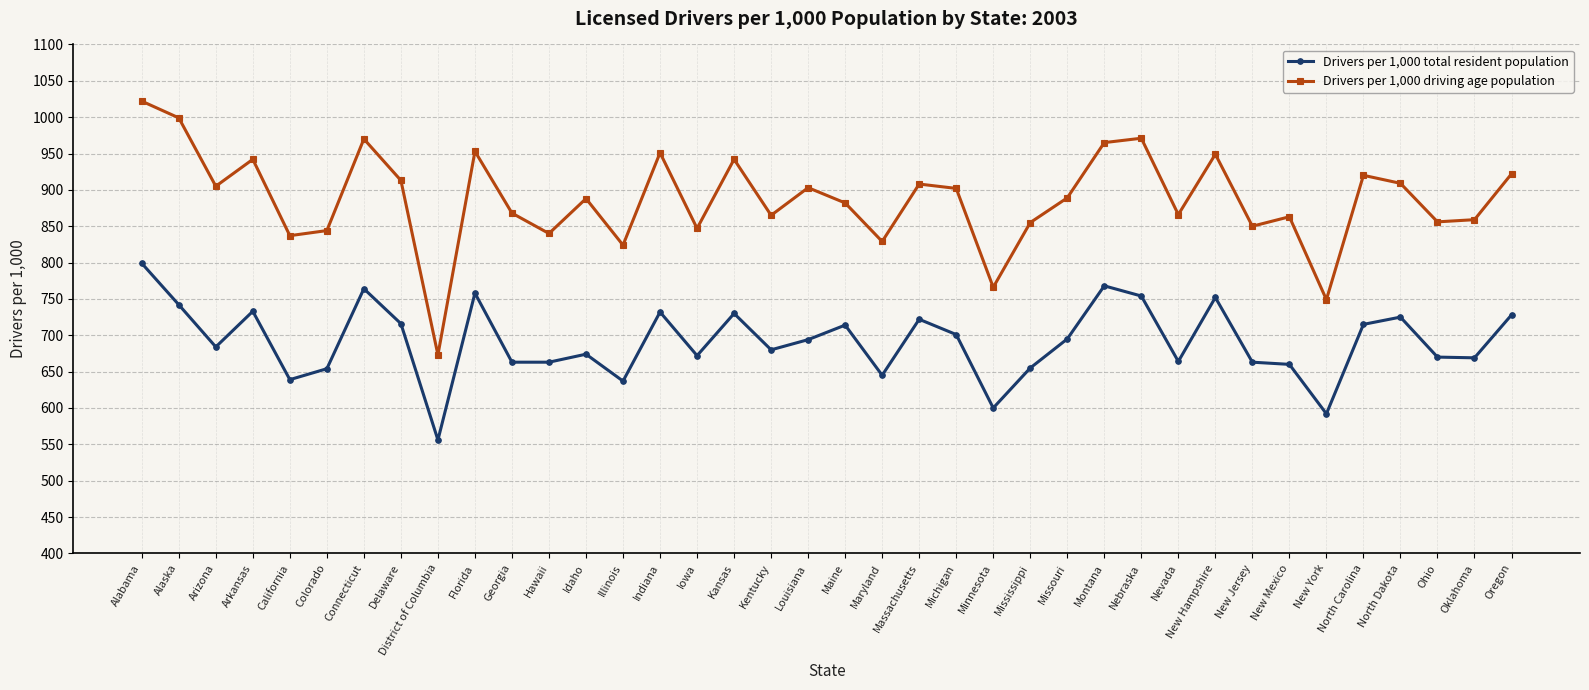

What is the minimum value for Drivers per 1,000 total resident population?

556